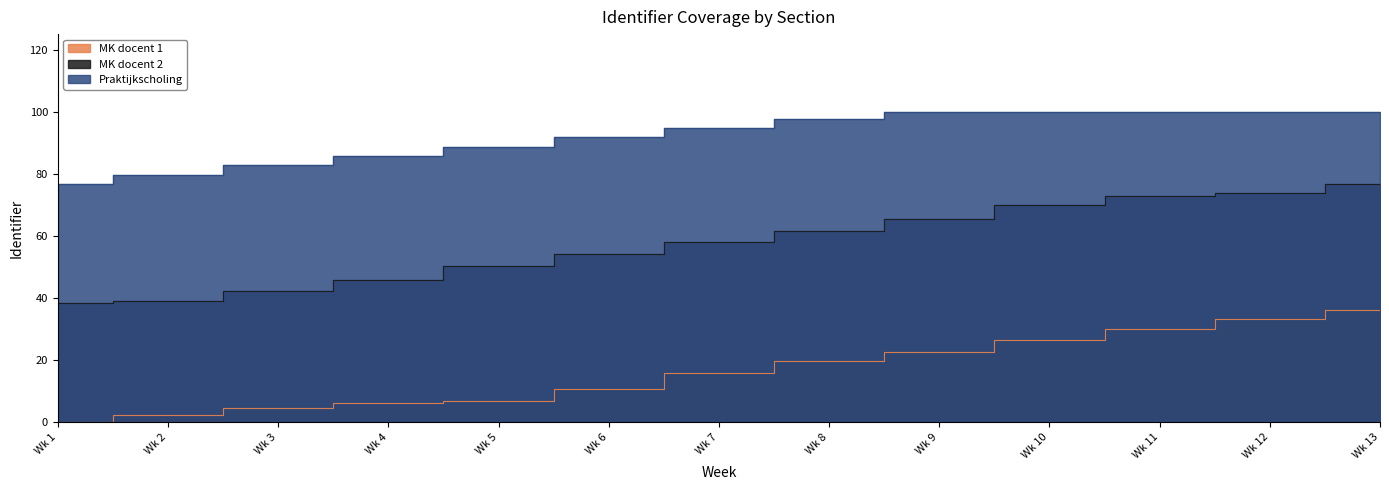

What is the maximum value shown in the chart?

100.0